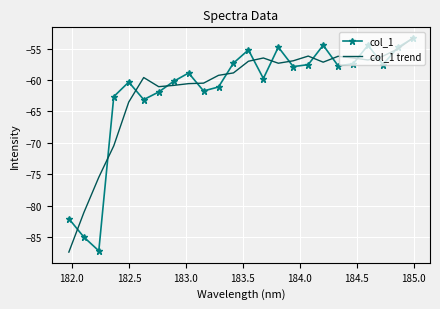

What is the difference between the maximum and minimum values in the col_1 series?

33.8